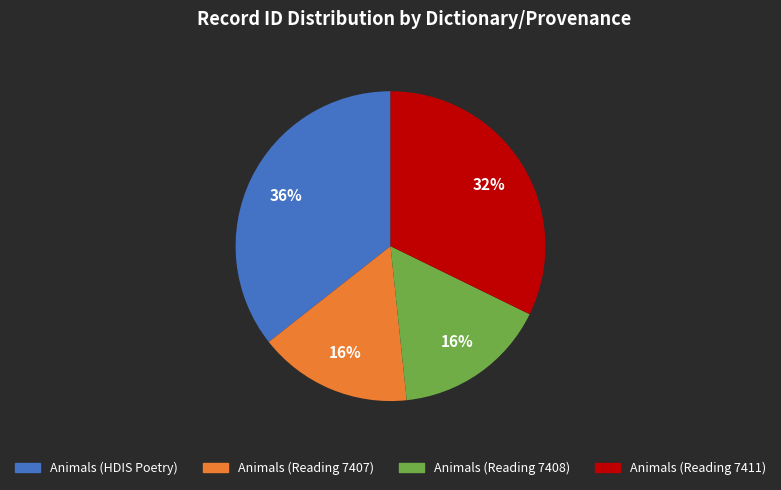

Does any single category account for the majority?

No